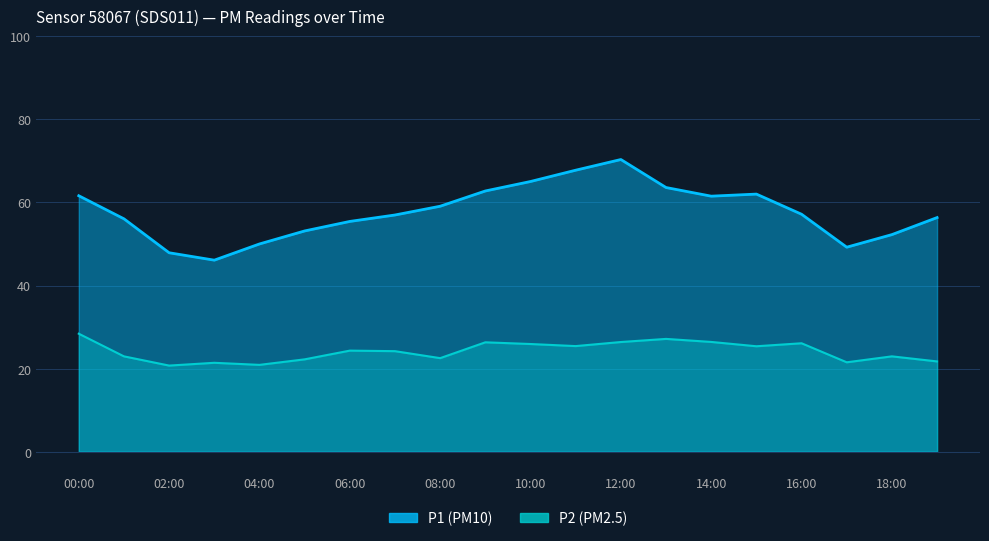

Which label corresponds to the smallest value in the chart?

02:00